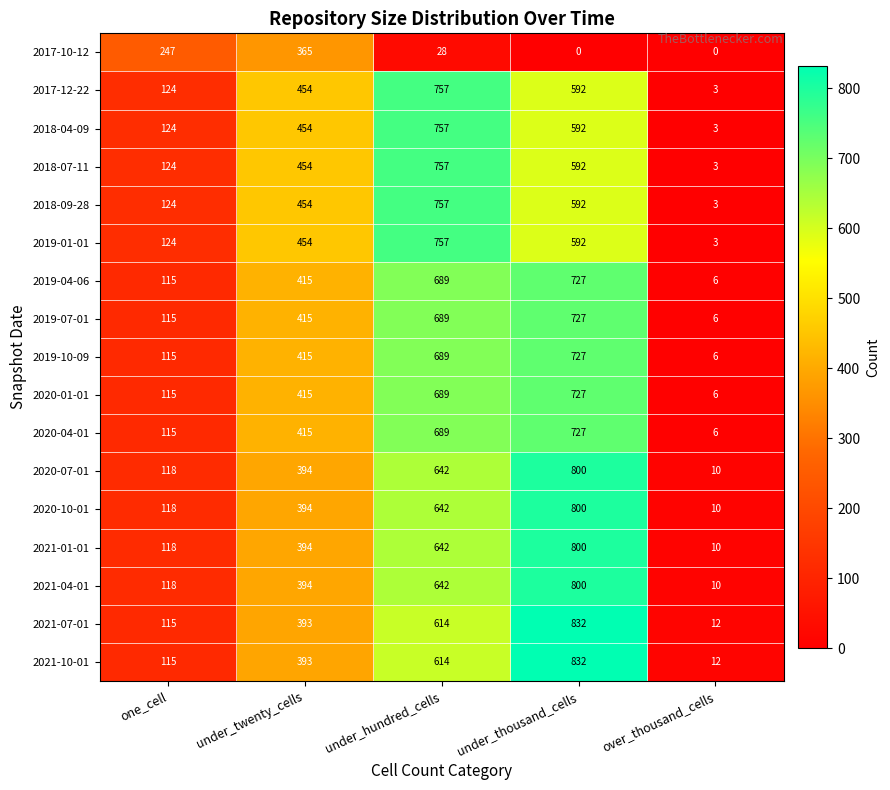

What is the average value of the 2021-04-01 series?

393